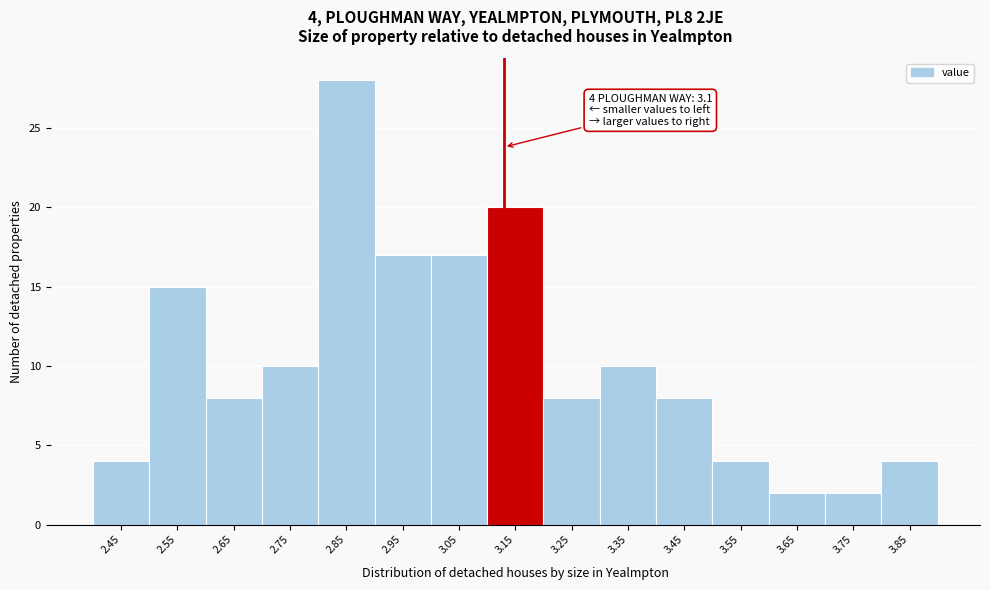

Over which range of the x-axis is the bar tallest?

2.8 to 2.9